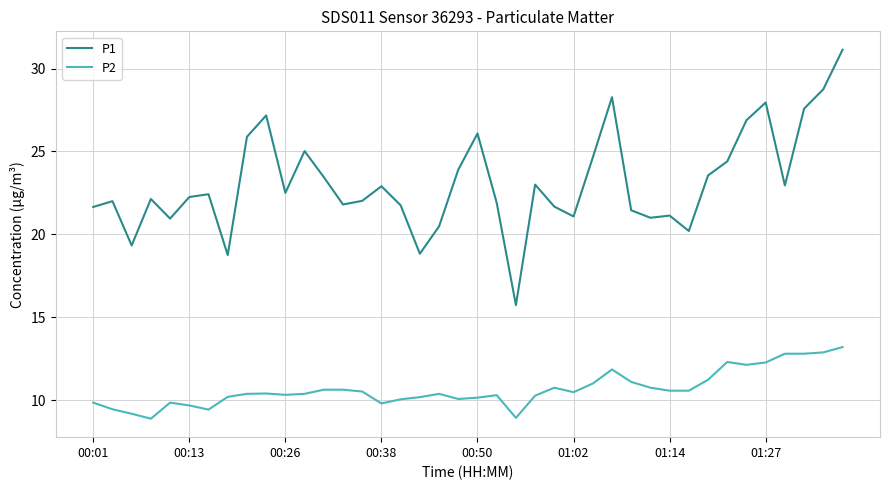

What is the maximum value shown in the chart?

31.1